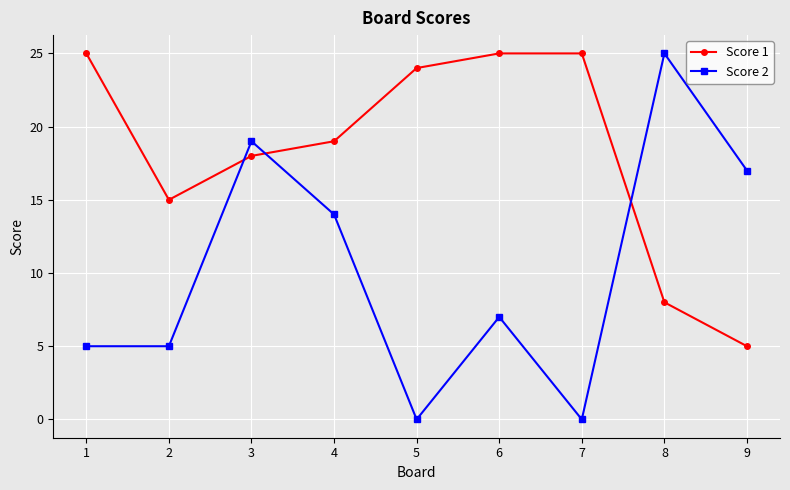

What is the difference between the maximum and minimum values in the Score 1 series?

20